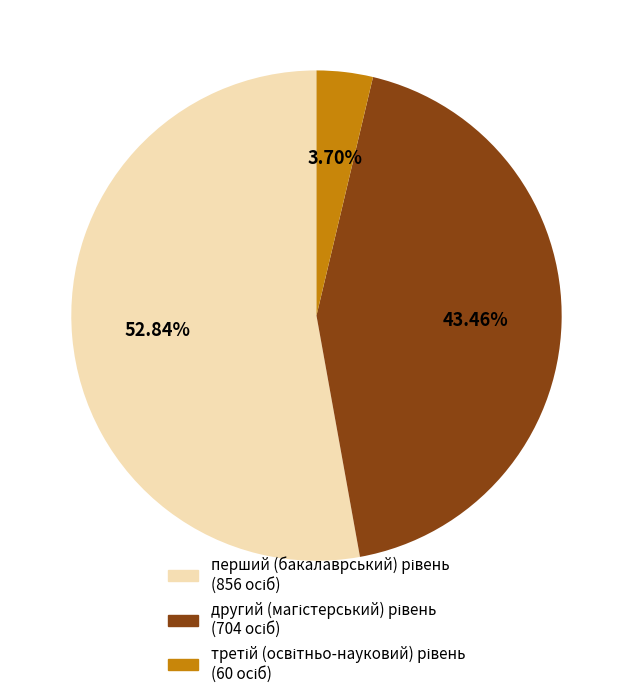

Is there a majority slice in this chart?

Yes